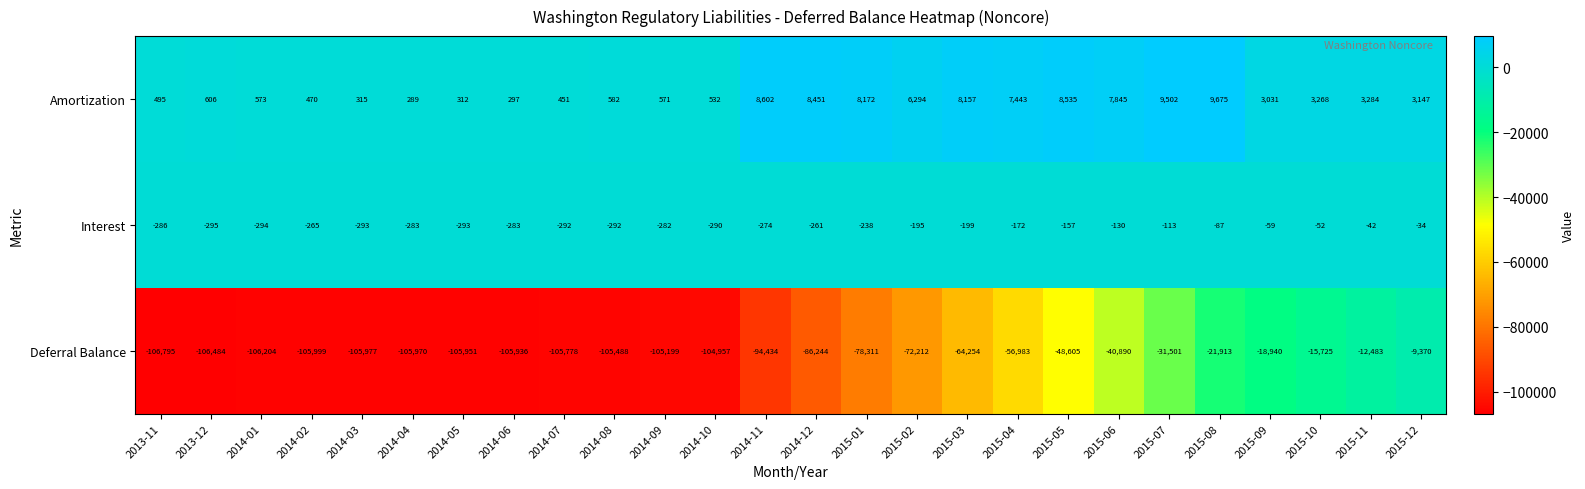

Where does the Deferral Balance series first go above -86244?

2015-01